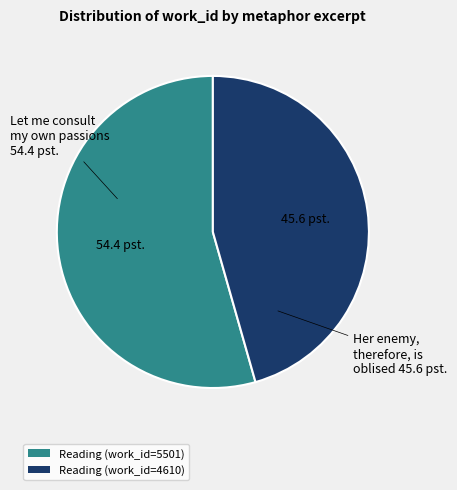

Approximately how many times larger is the value at Reading (work_id=4610) compared to Reading (work_id=5501)?

0.8